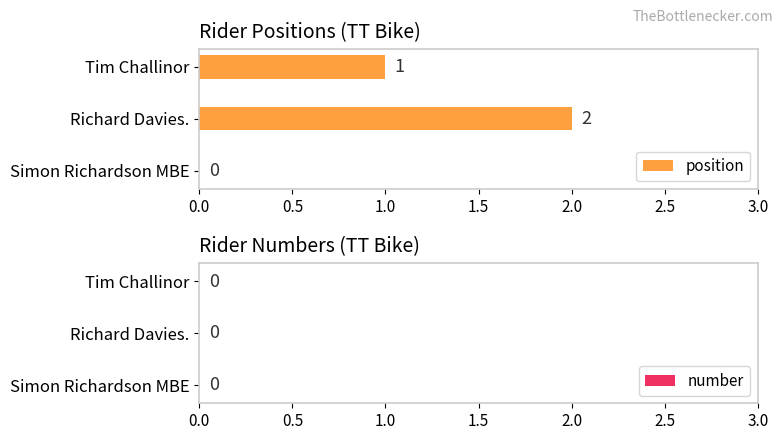

The value at Simon Richardson MBE is 0. True or false?

True